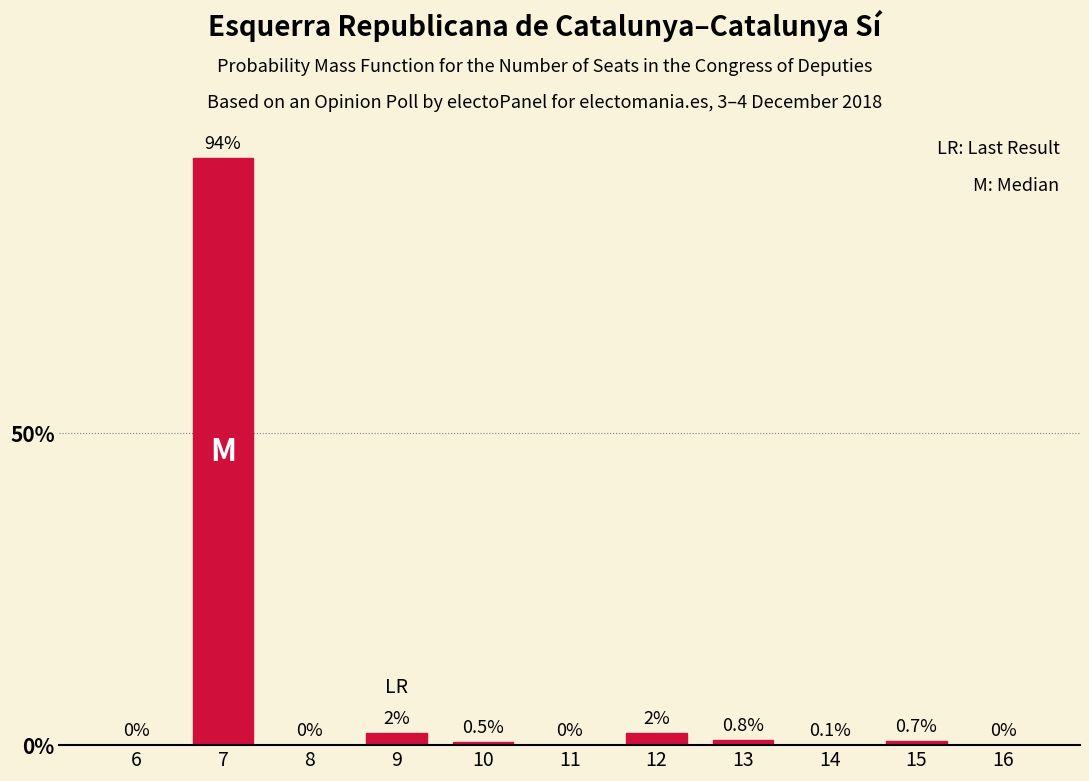

Reading right to left, what are all the values shown in this chart?

16=0.0	15=0.7	14=0.1	13=0.8	12=2.0	11=0.0	10=0.5	9=2.0	8=0.0	7=94.0	6=0.0